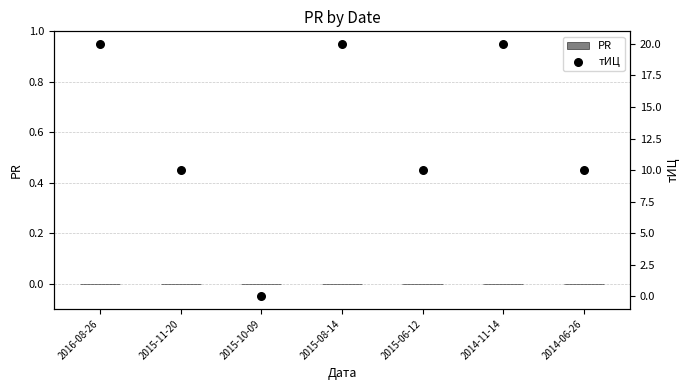

At how many categories does at least one series exceed 5?

6